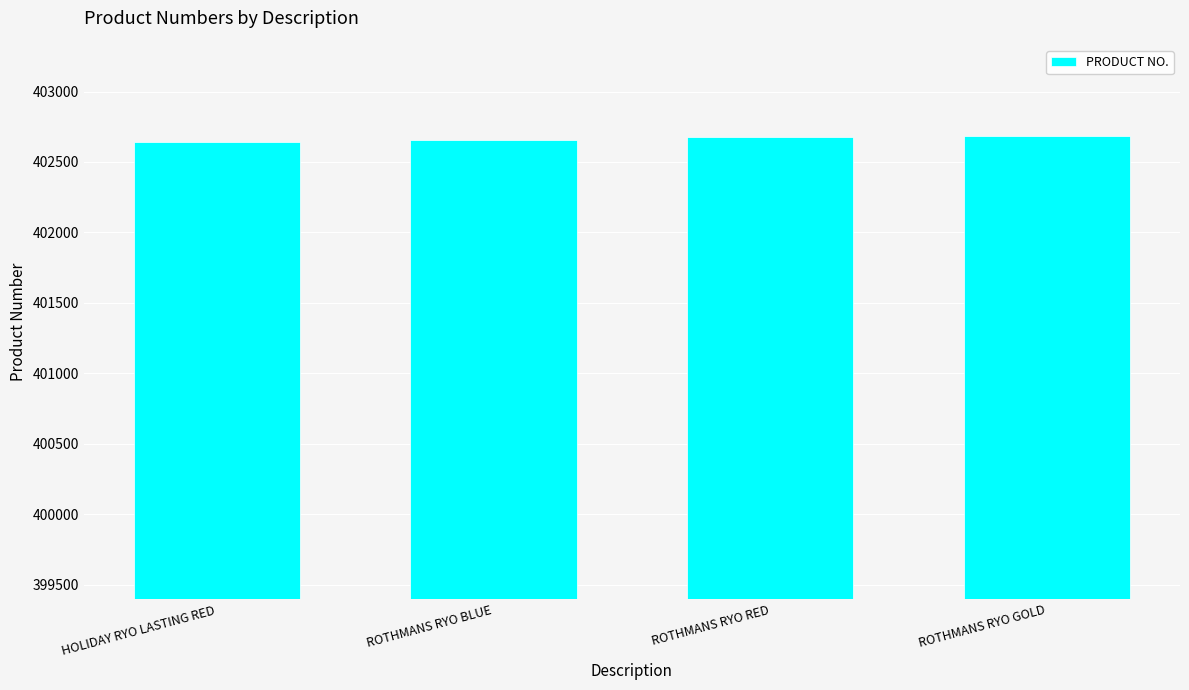

Does the chart contain stacked bars?

No